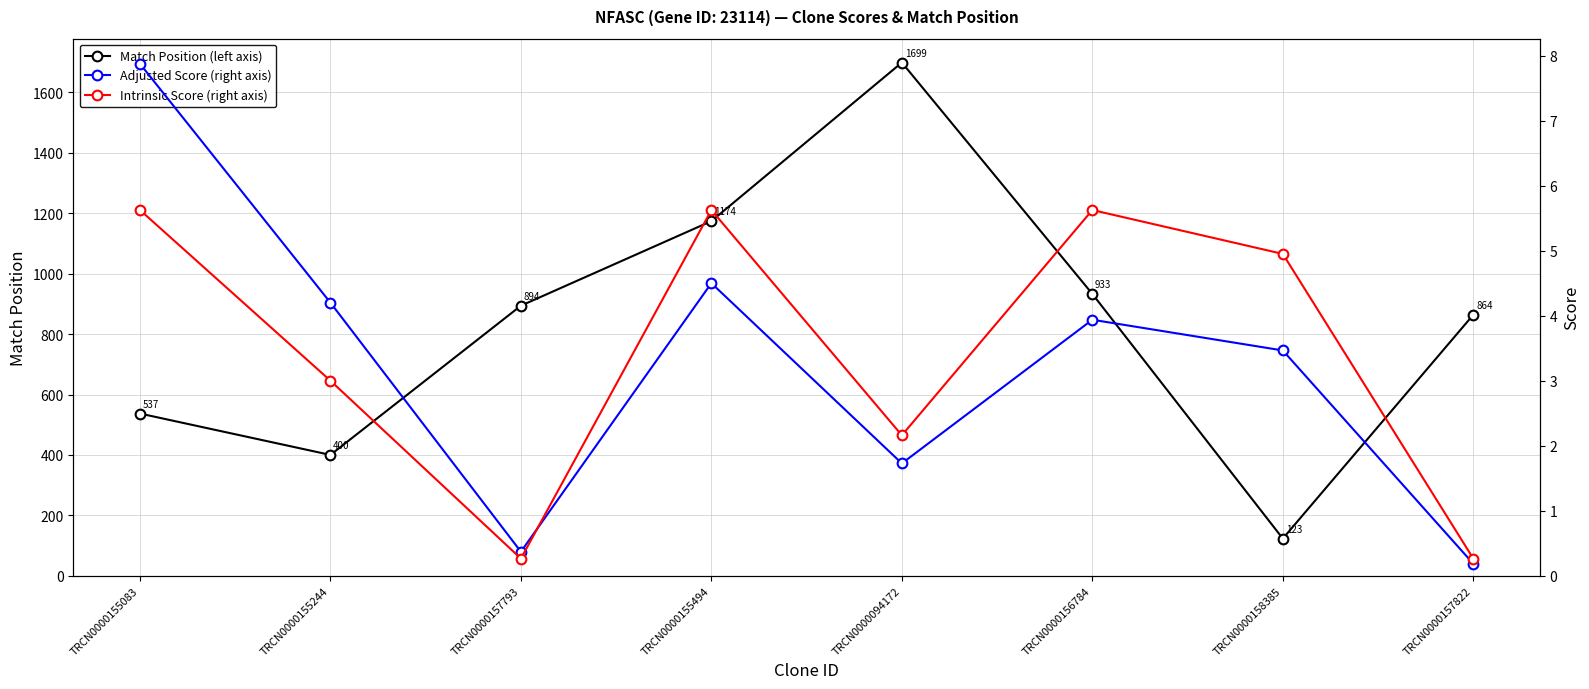

Which series changed the most between TRCN0000155244 and TRCN0000157793?

Match Position (left axis)